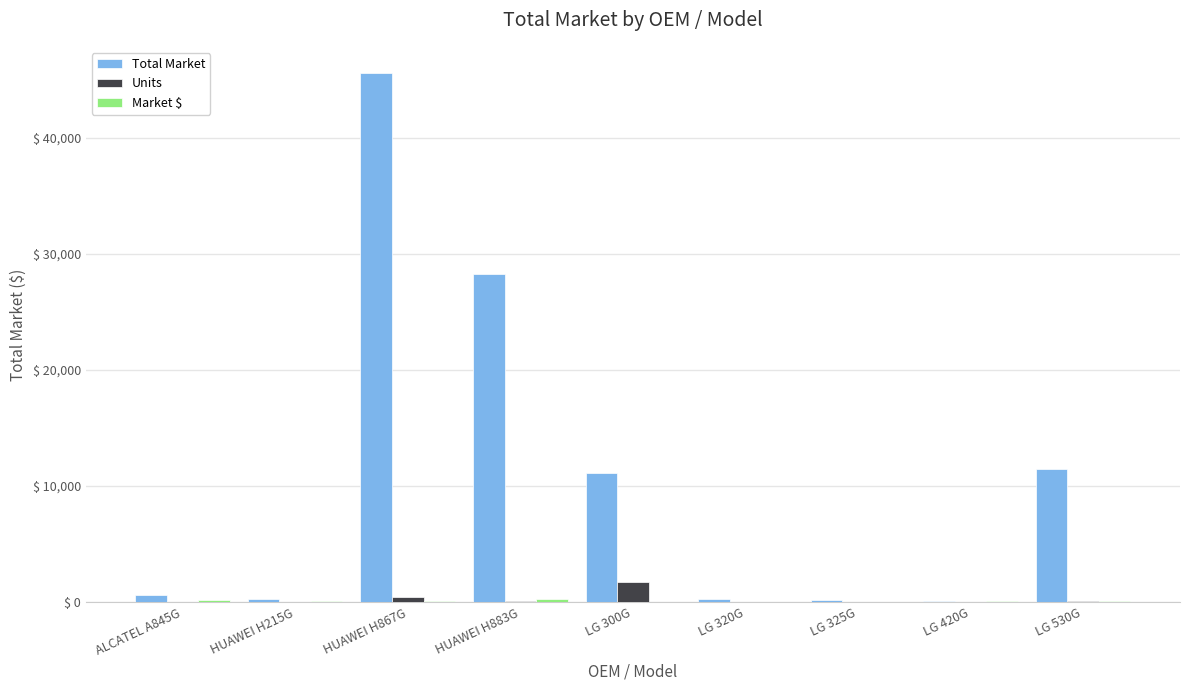

The Total Market series shows 4318.2 at LG 300G. True or false?

False